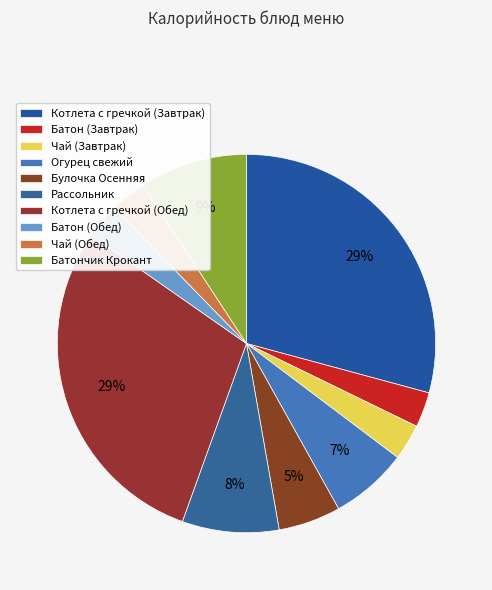

How many slices are in this pie chart?

10